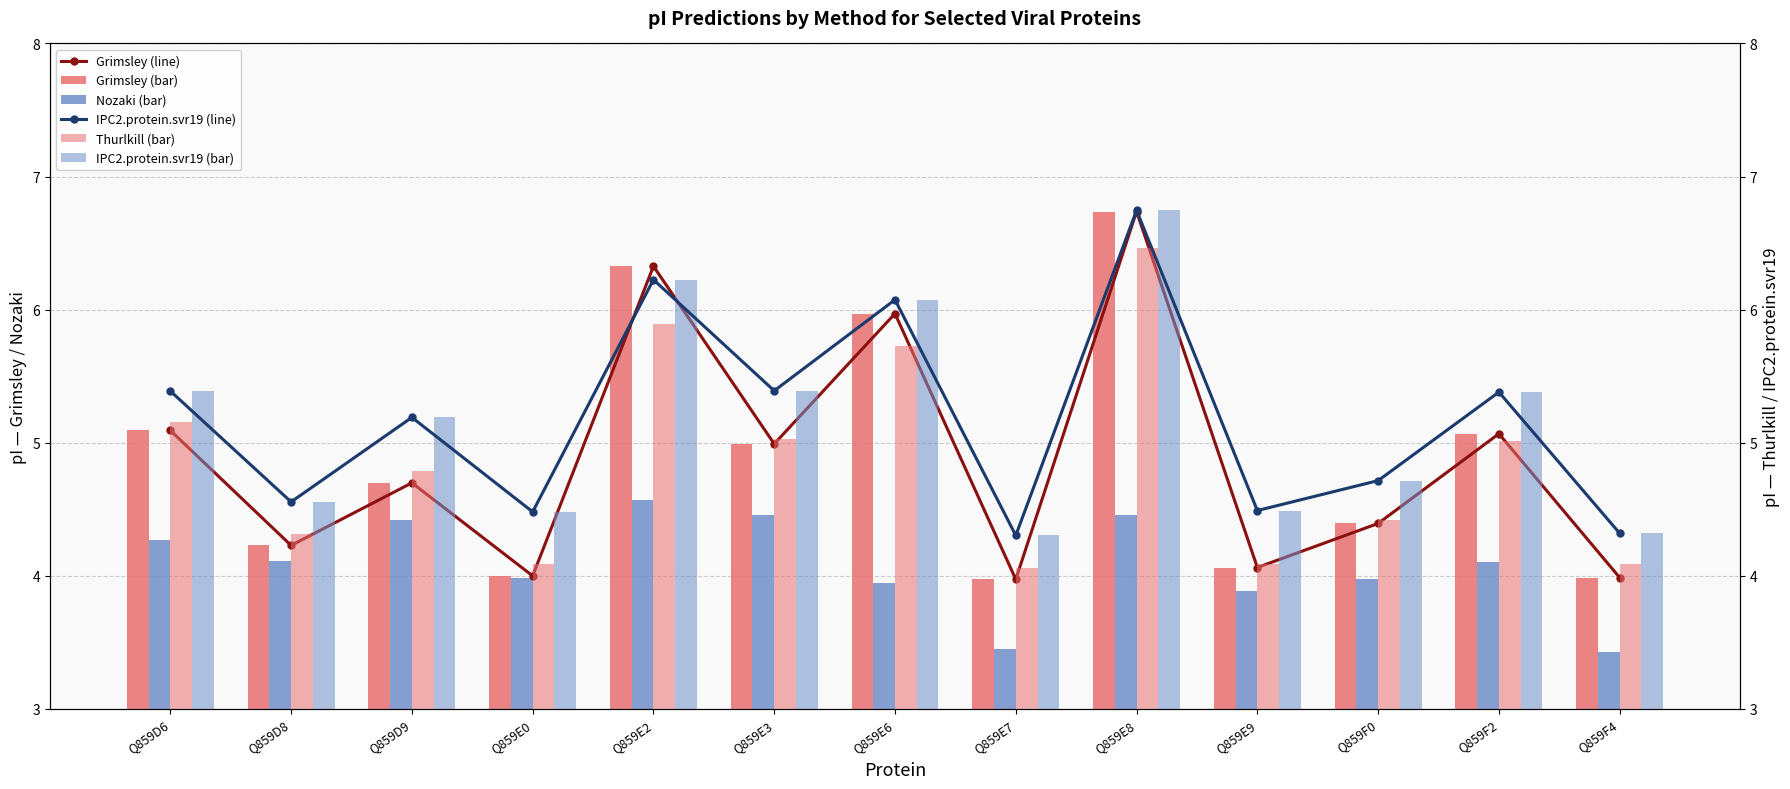

How many groups of bars are there?

13